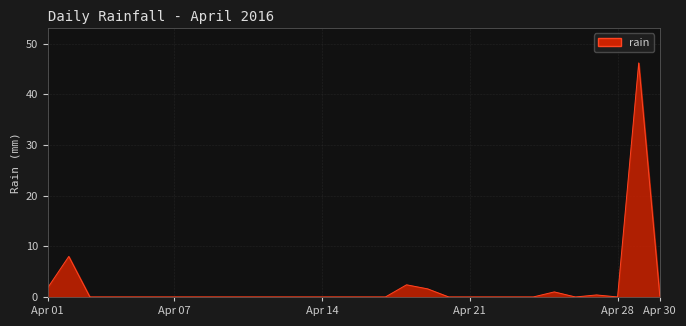

What is the greatest value displayed?

46.2